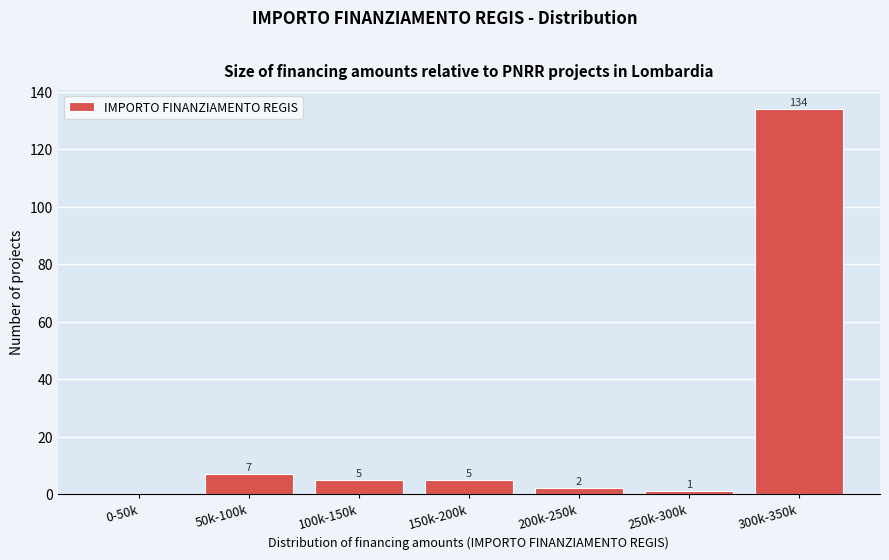

Reading left to right, extract all data points from this chart.

0-50k=0	50k-100k=7	100k-150k=5	150k-200k=5	200k-250k=2	250k-300k=1	300k-350k=134